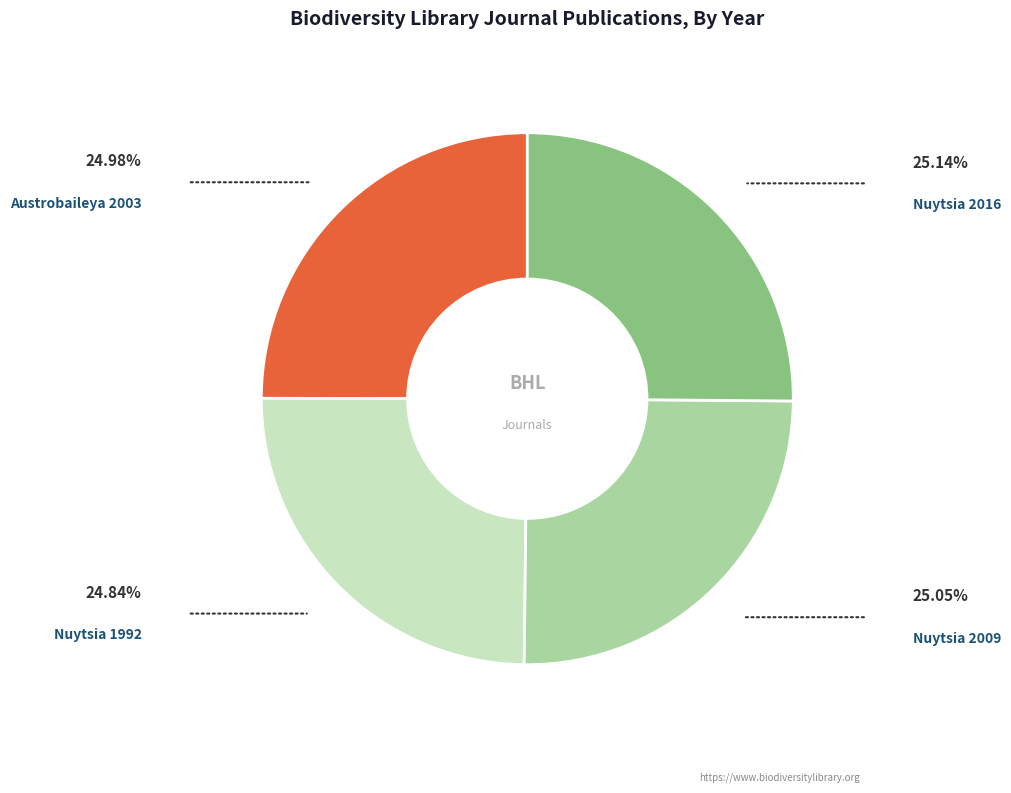

Does Nuytsia 2009 represent more than half of the total?

No